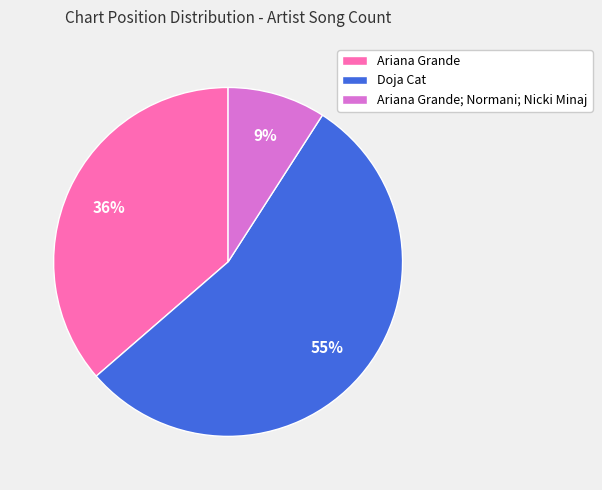

Which has a higher value, Doja Cat or Ariana Grande; Normani; Nicki Minaj?

Doja Cat